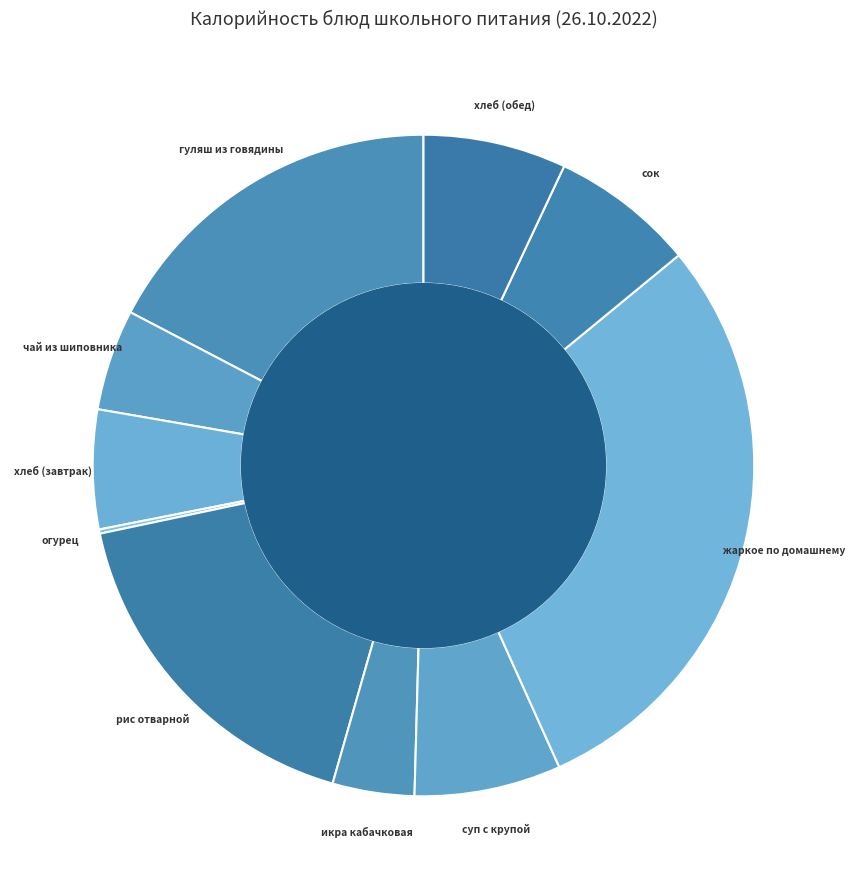

Is there a majority slice in this chart?

No